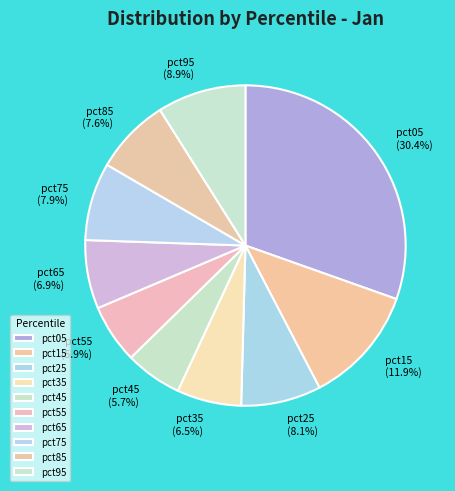

To the nearest percent, what is the difference between the largest and smallest slice percentages?

25%